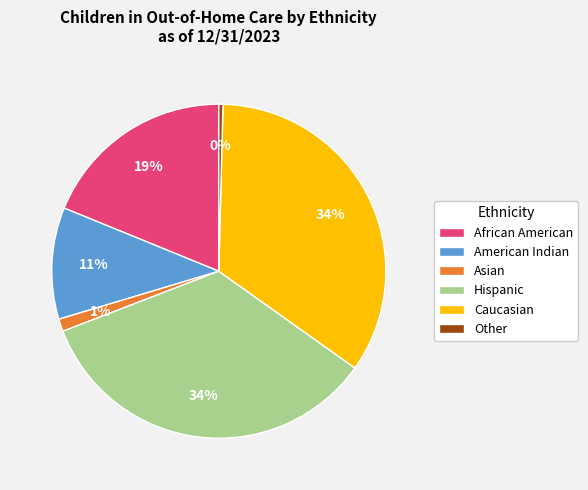

To the nearest percent, what is the average slice percentage?

17%